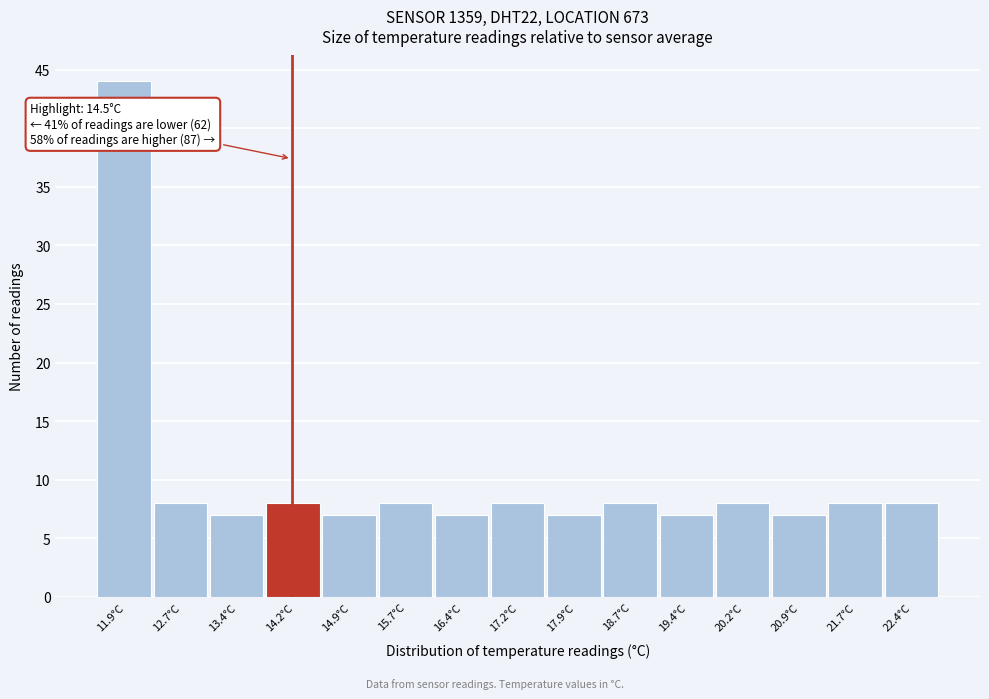

Reading right to left, what are all the values shown in this chart?

8	8	7	8	7	8	7	8	7	8	7	8	7	8	44